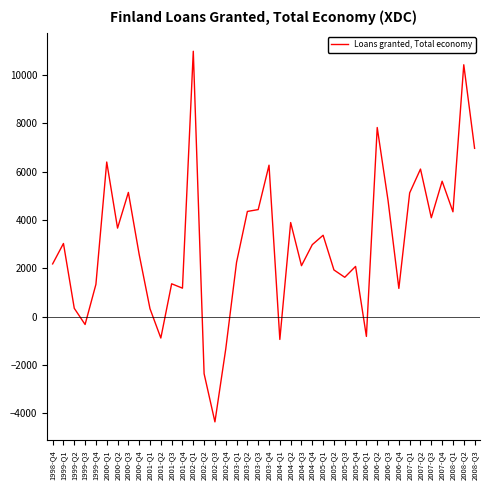

Is it true that the value at 1998-Q4 is 2181?

True